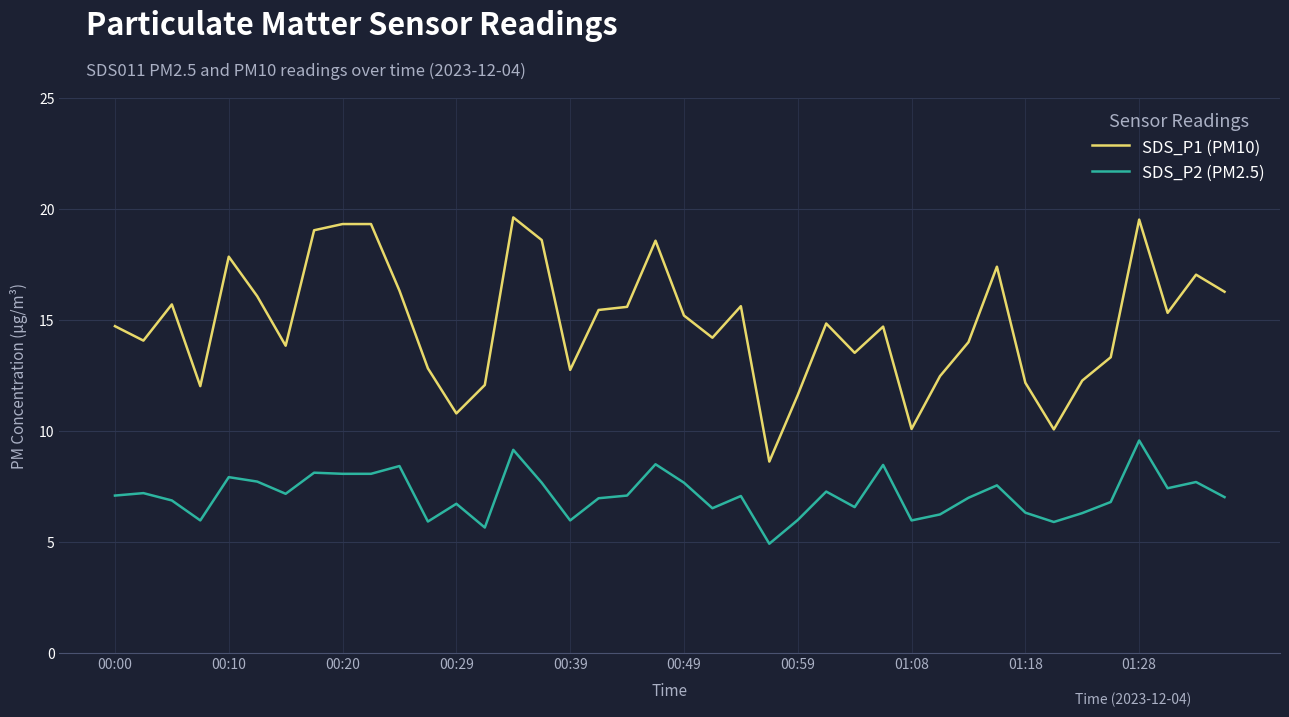

True or false: SDS_P1 (PM10) and SDS_P2 (PM2.5) intersect in this chart.

False